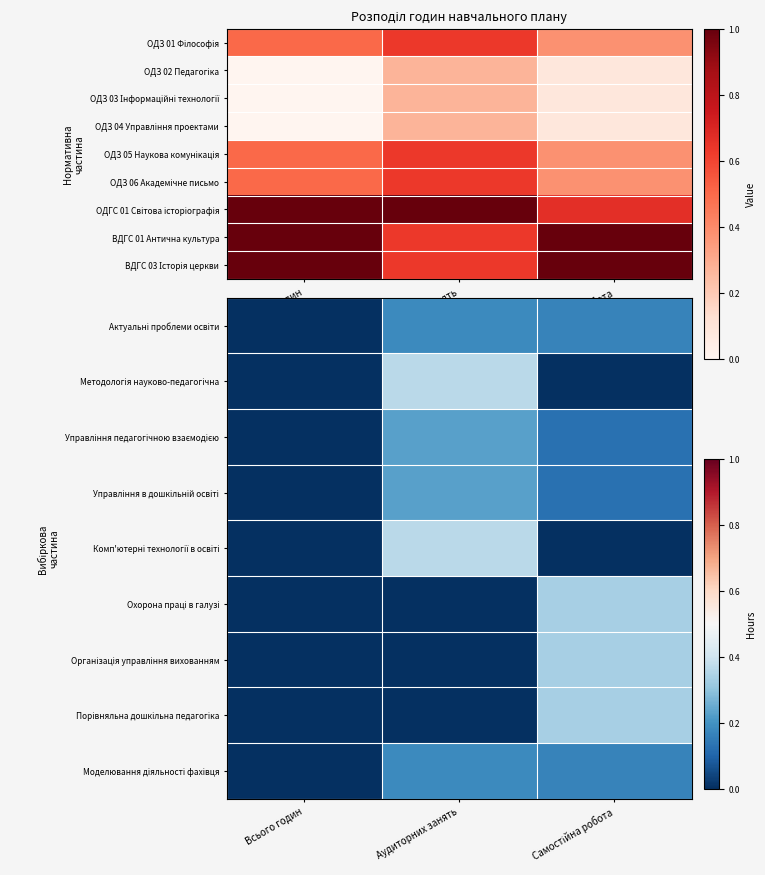

Is it true that Управління в дошкільній освіті equals 0.1 at Аудиторних занять?

False